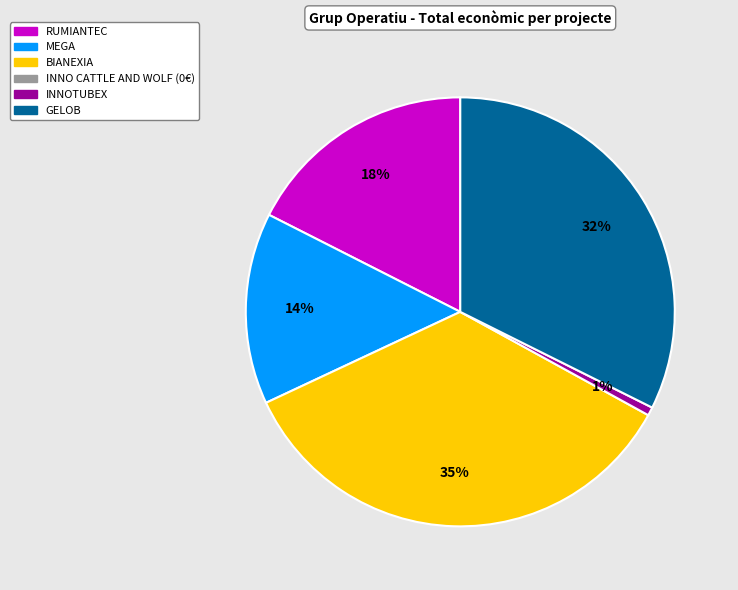

Does any single category account for the majority?

No